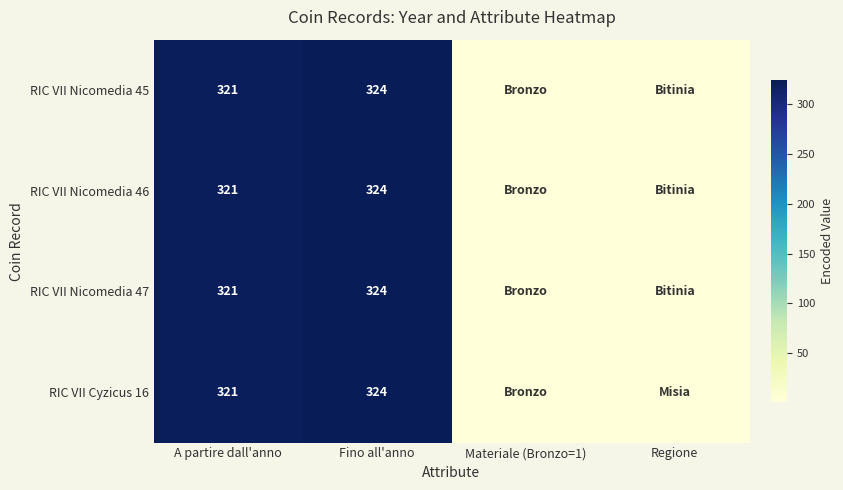

The RIC VII Nicomedia 46 series shows 195 at A partire dall'anno. True or false?

False